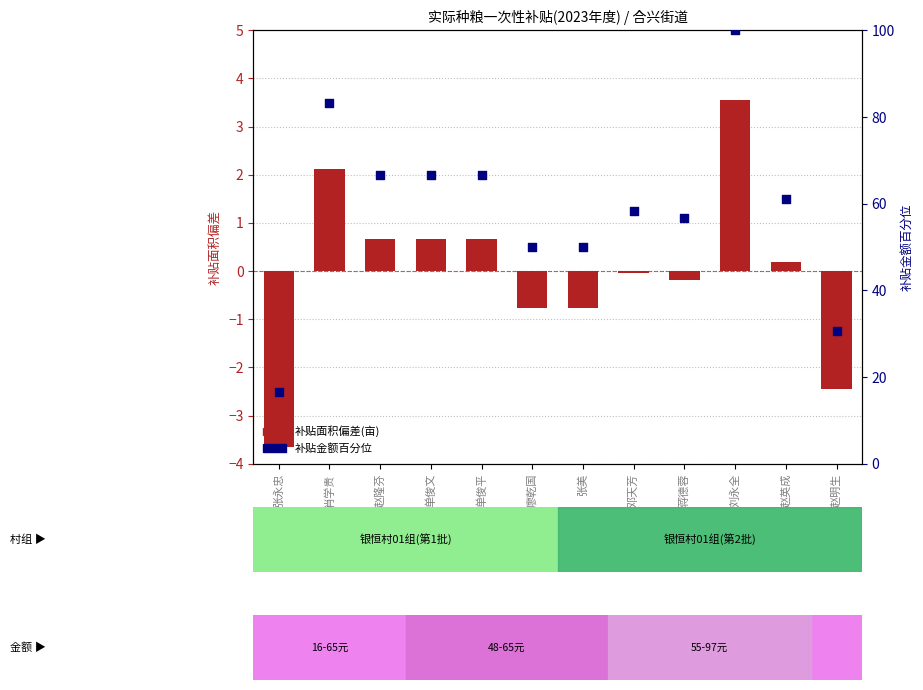

What are all the series names shown in the legend?

补贴面积偏差(亩), 补贴金额百分位